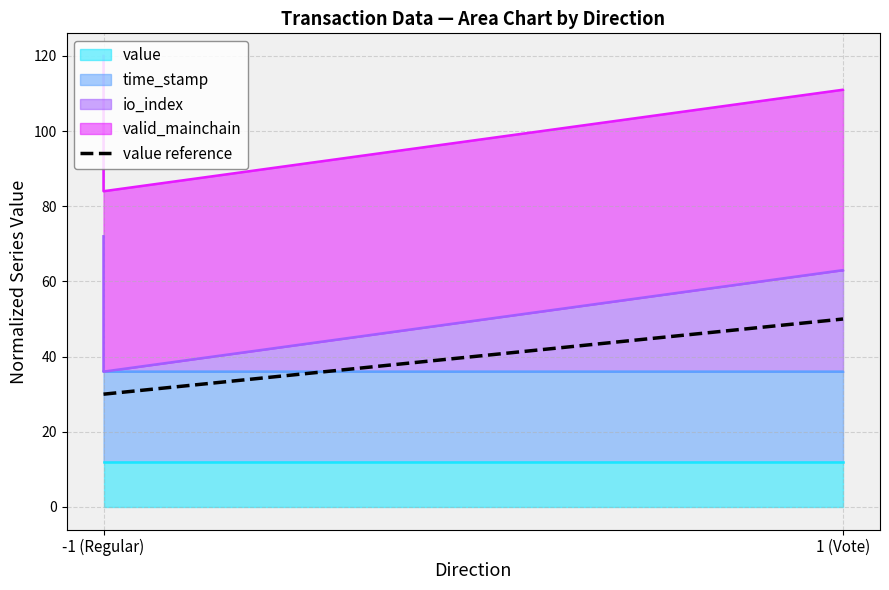

What is the sum of the values at -1 (Regular) and 1 (Vote)?

80